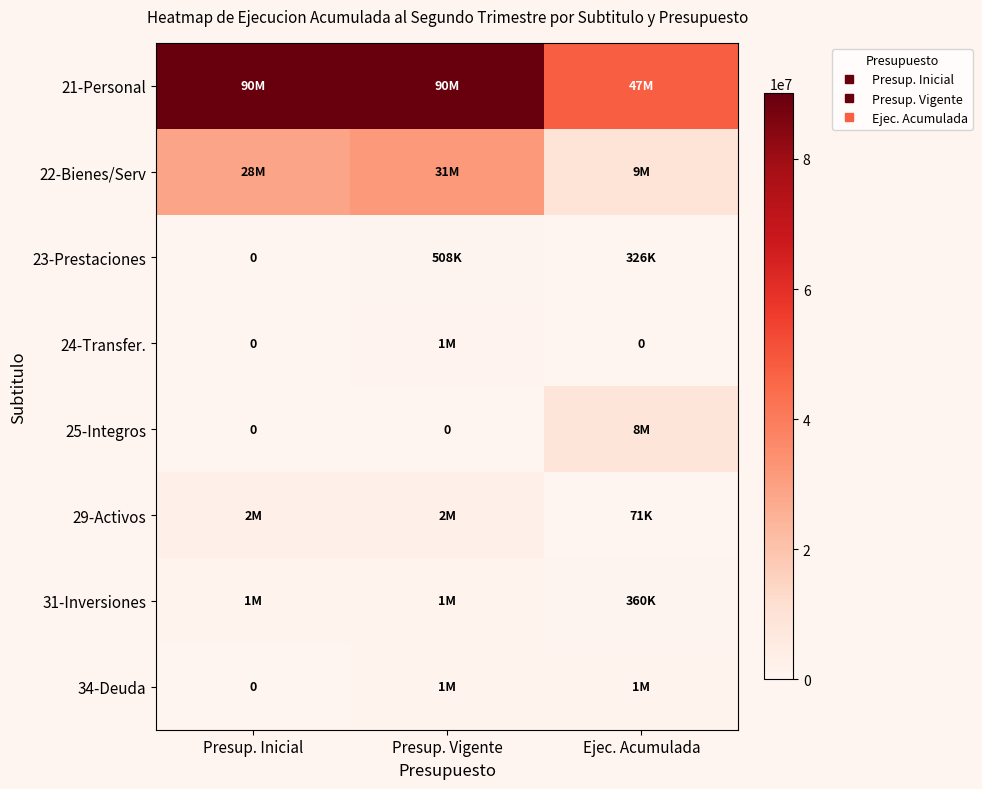

List the labels in order of 34-Deuda value, smallest first.

Presup. Inicial, Presup. Vigente, Ejec. Acumulada